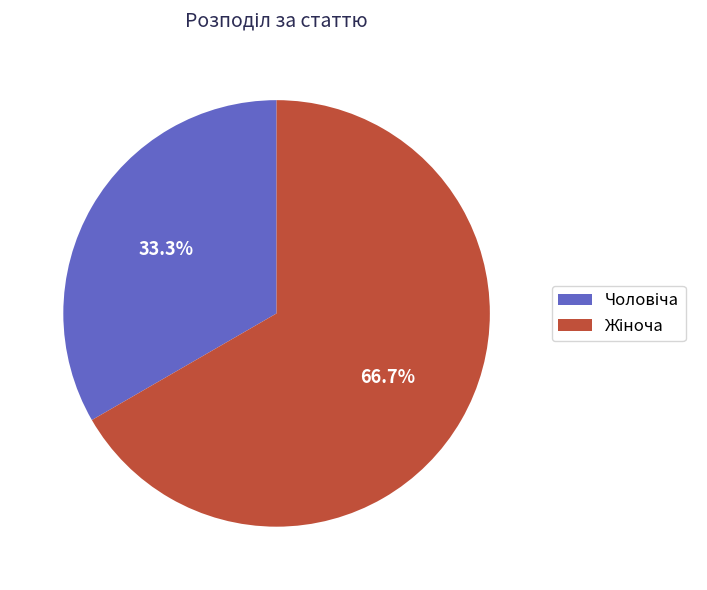

Is there a majority slice in this chart?

Yes